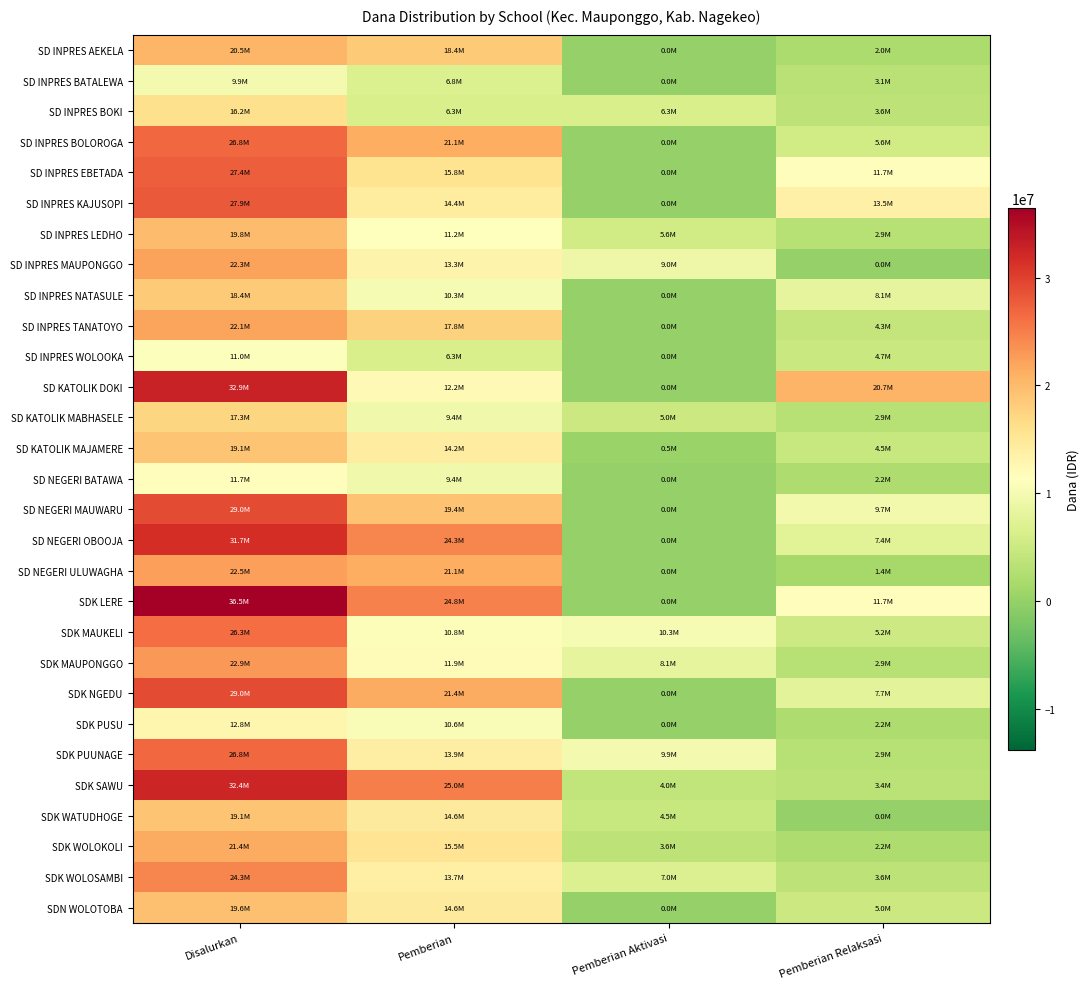

Which series has the largest total across all categories?

SDK LERE